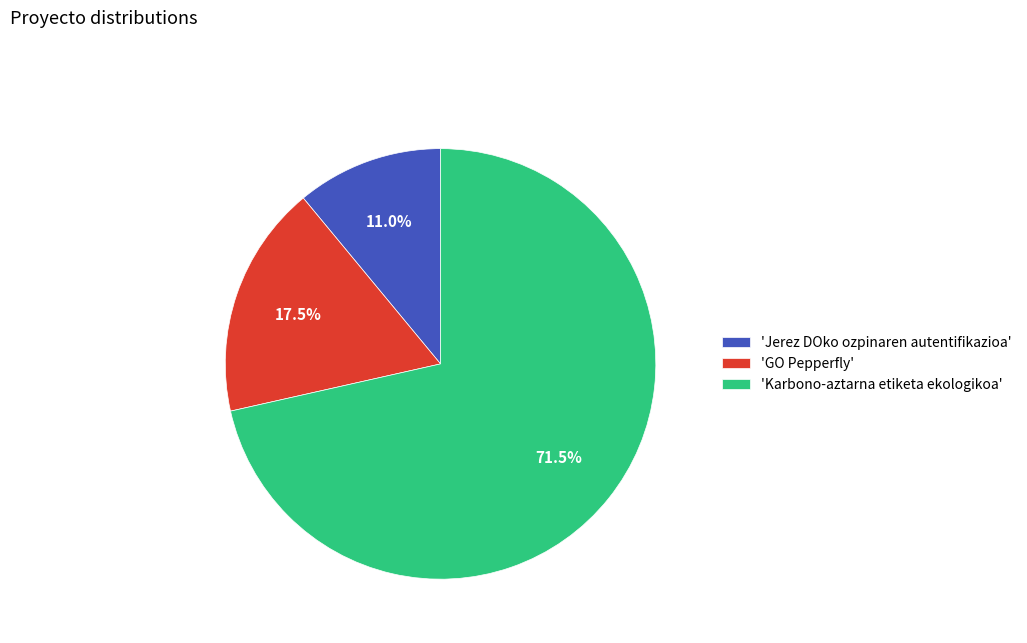

Rank the categories by value from lowest to highest.

'Jerez DOko ozpinaren autentifikazioa', 'GO Pepperfly', 'Karbono-aztarna etiketa ekologikoa'